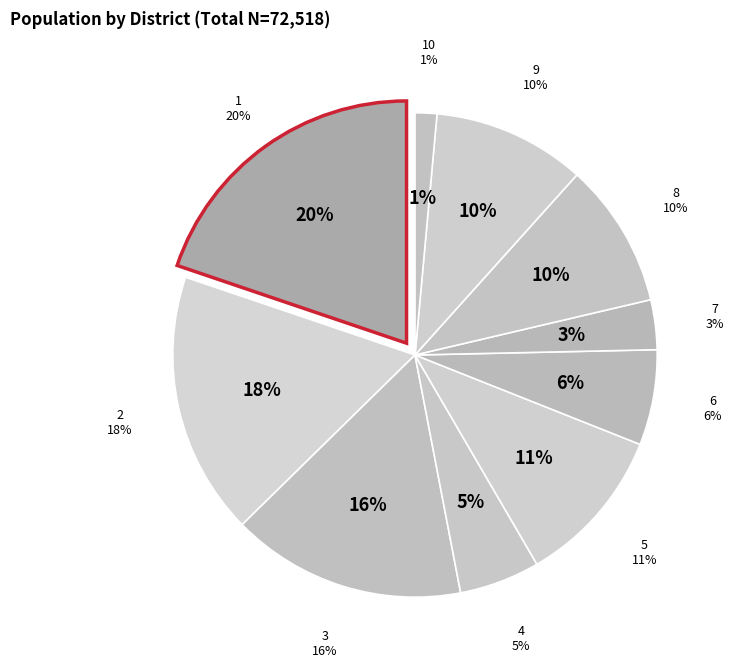

Rank the categories by value from lowest to highest.

10, 7, 4, 6, 8, 9, 5, 3, 2, 1